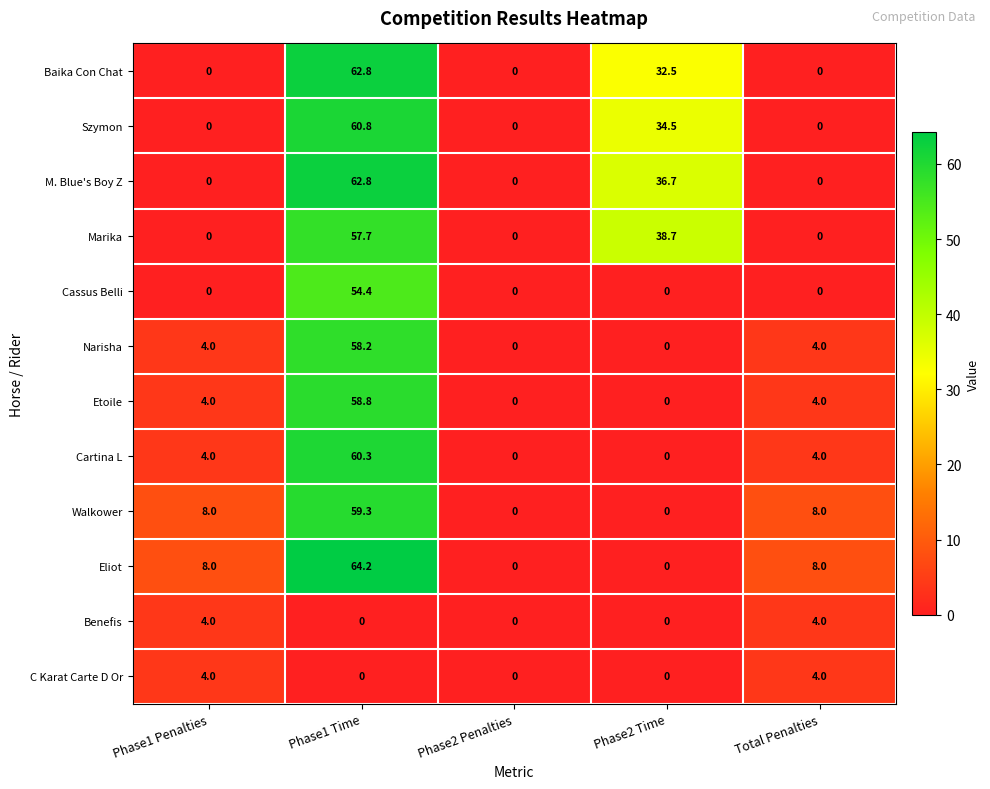

At which category is the sum across all series the highest?

Phase1 Time